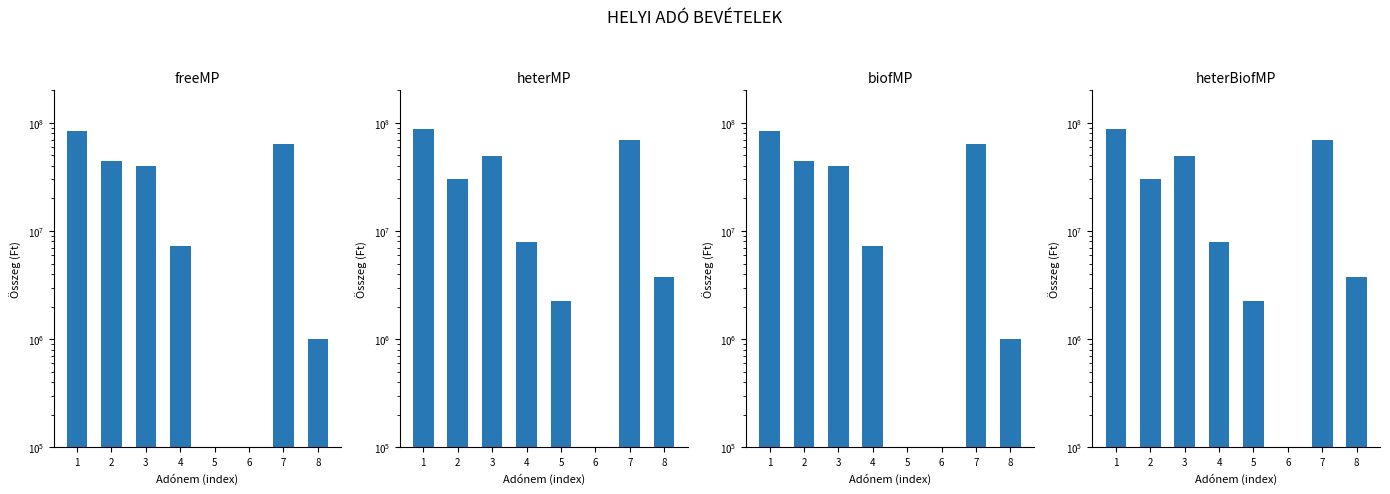

Is it true that Önkormányzat előirányzatai equals 1000000.0 at 8?

True